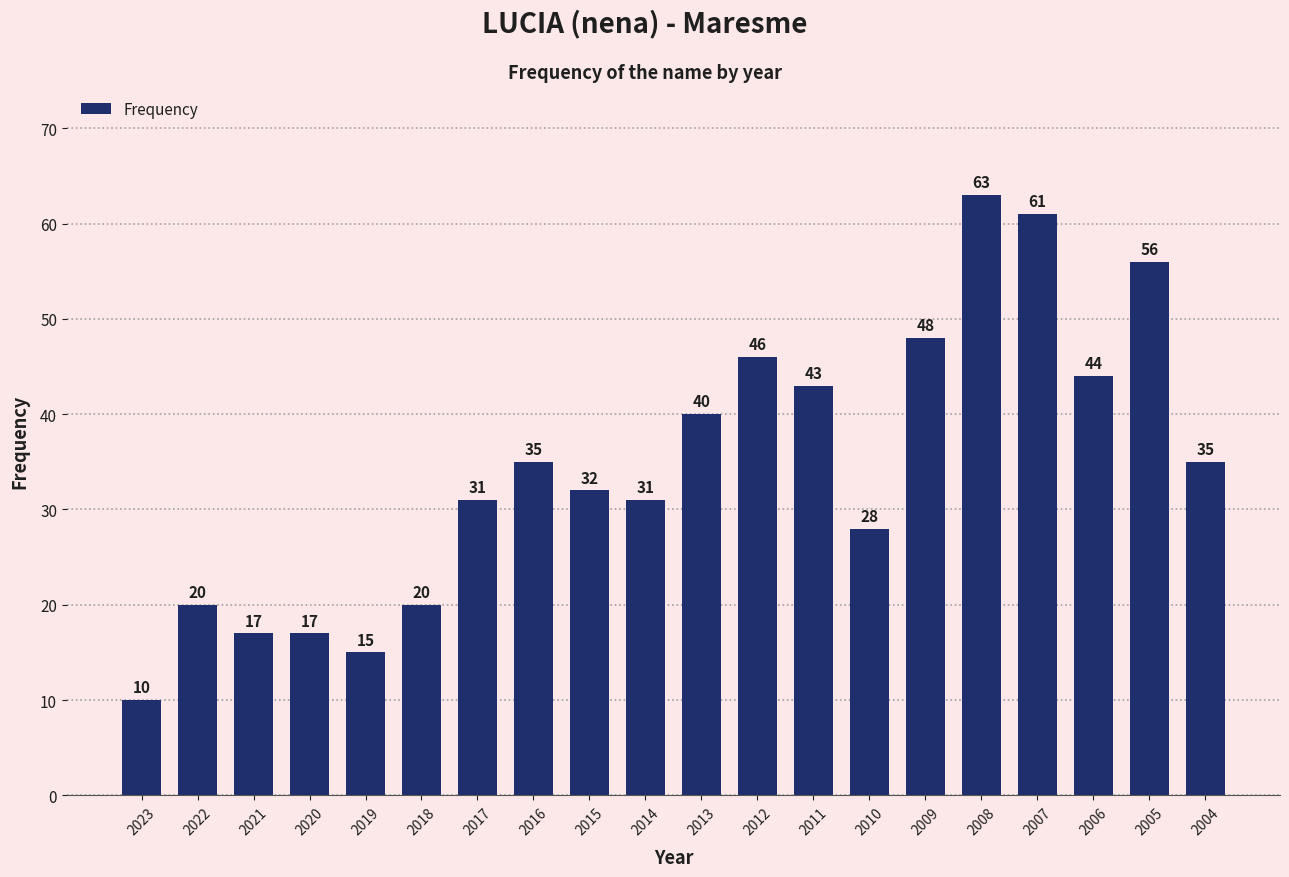

Does the chart contain any negative values?

No